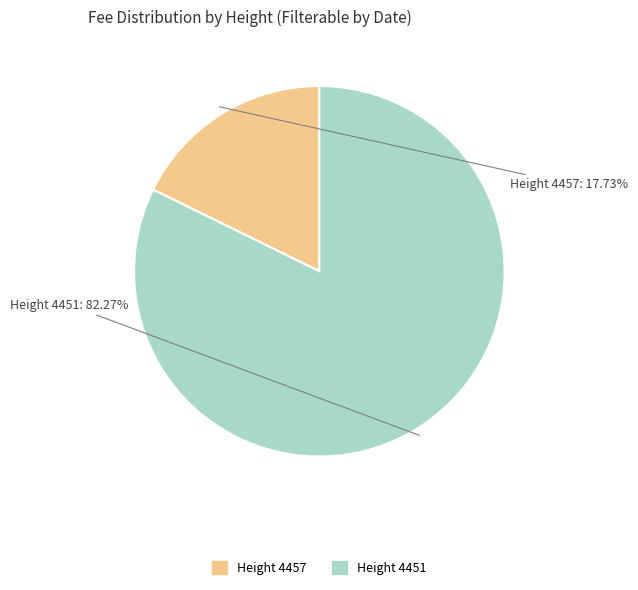

Which slice is the smallest?

Height 4457